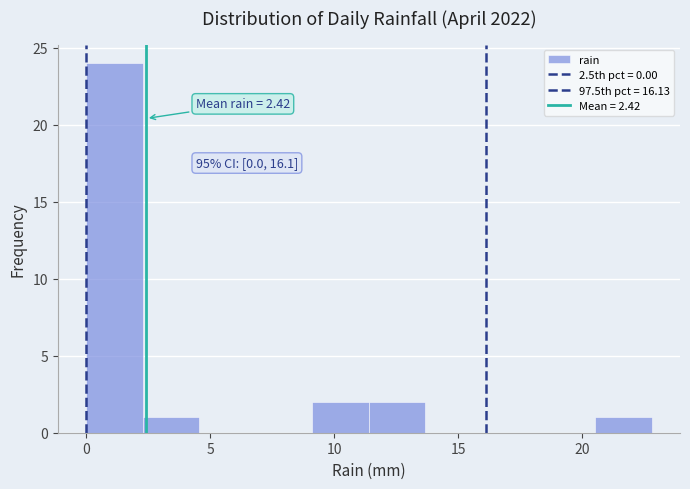

Which range on the x-axis has the tallest bar?

0.0 to 2.5